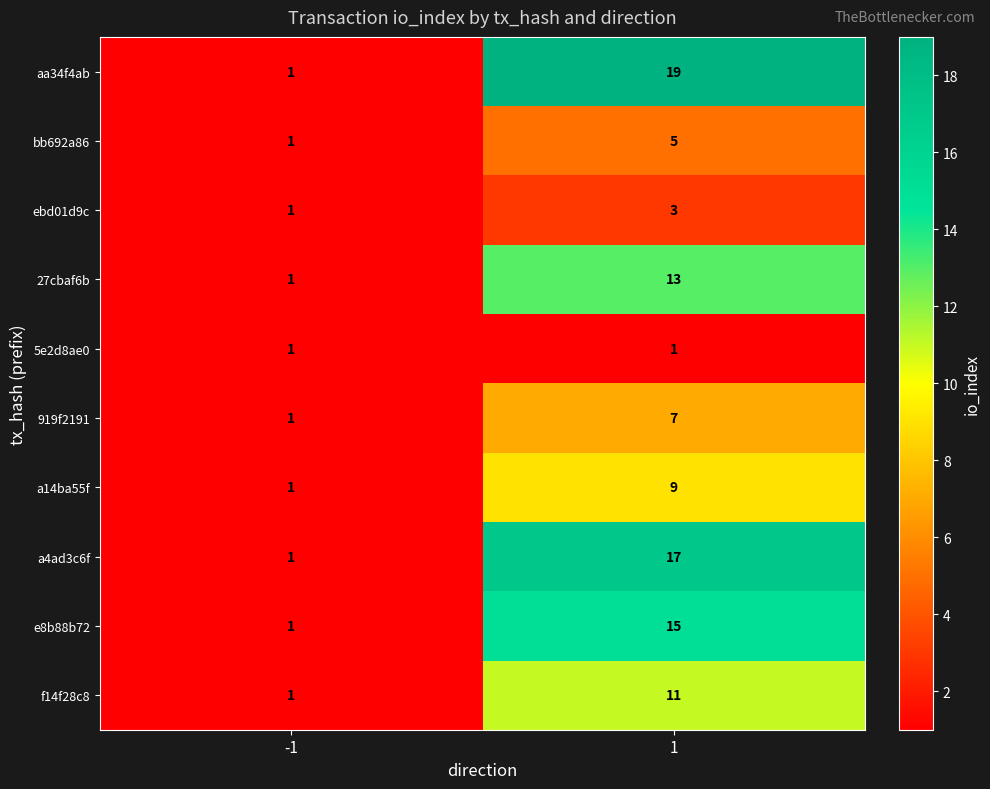

Reading left to right, transcribe all the data shown in this chart.

aa34f4ab: -1=1	1=19
bb692a86: -1=1	1=5
ebd01d9c: -1=1	1=3
27cbaf6b: -1=1	1=13
5e2d8ae0: -1=1	1=1
919f2191: -1=1	1=7
a14ba55f: -1=1	1=9
a4ad3c6f: -1=1	1=17
e8b88b72: -1=1	1=15
f14f28c8: -1=1	1=11